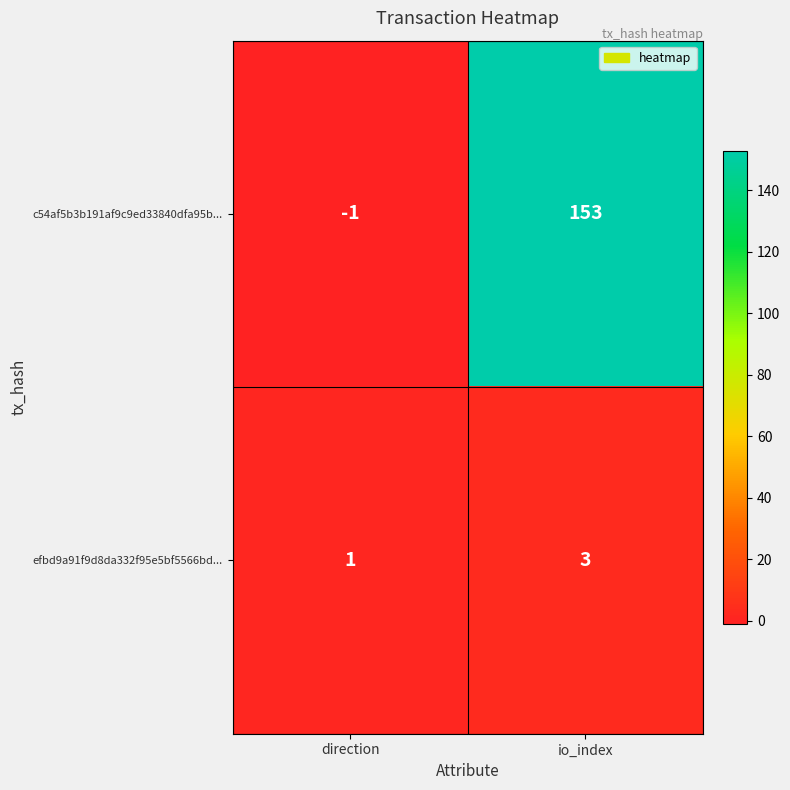

What is the average value of the c54af5b3b191af9c9ed33840dfa95b... series?

76